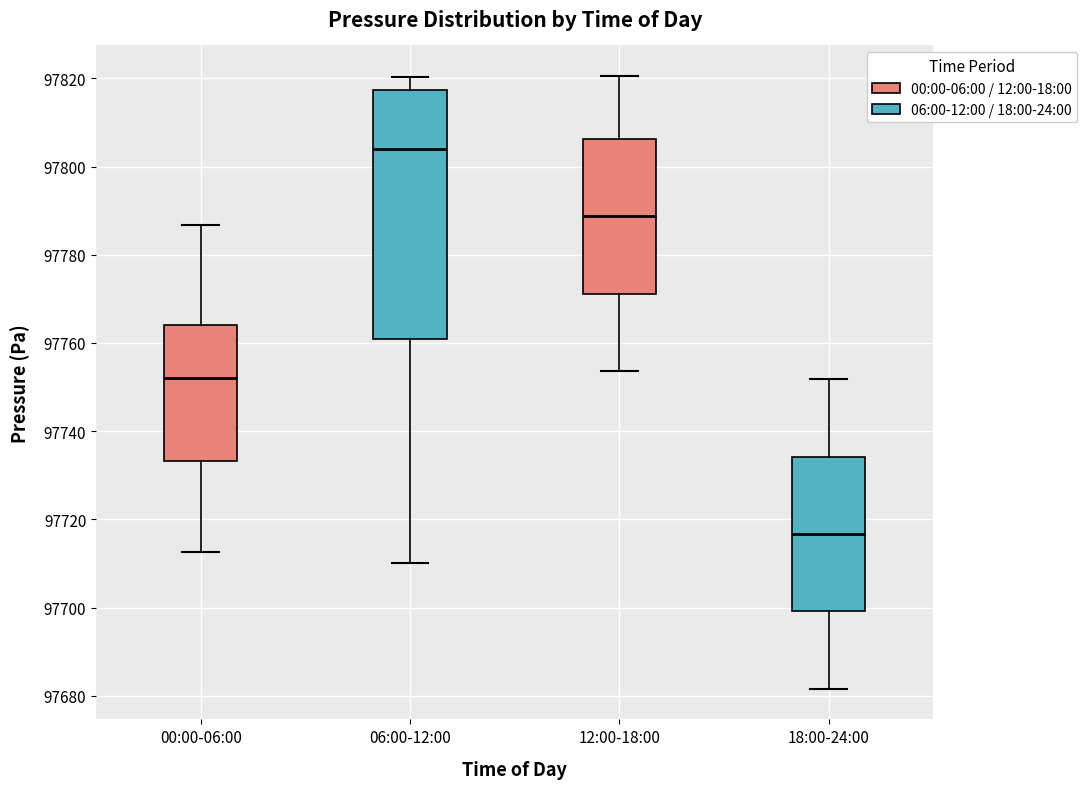

Reading left to right, read every box against the y-axis: the position of its median line, the range the box covers, and the ends of its whiskers. The values are not printed on the chart, so give them approximately, as read against the axis.

00:00-06:00: median 97752, box 97734 to 97764, whiskers 97712 to 97786
06:00-12:00: median 97804, box 97760 to 97818, whiskers 97710 to 97820
12:00-18:00: median 97788, box 97772 to 97806, whiskers 97754 to 97820
18:00-24:00: median 97716, box 97700 to 97734, whiskers 97682 to 97752